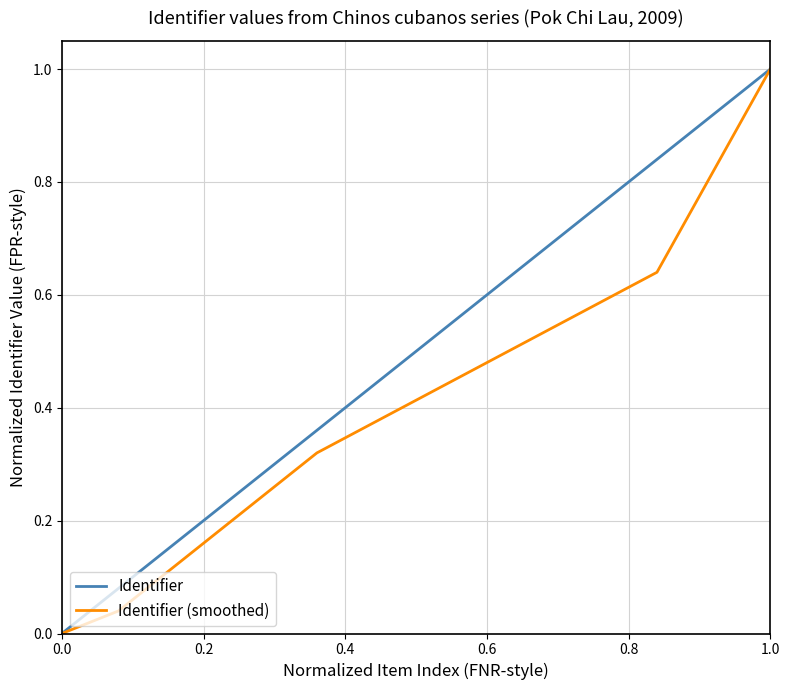

What is the highest value of the Identifier series?

1.0